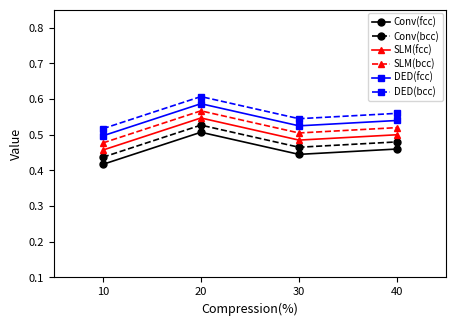

At which category is the sum across all series the highest?

20